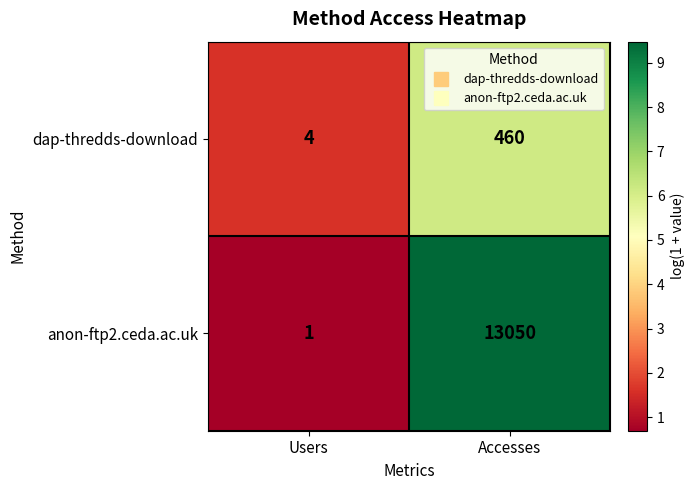

Which series changed the most between Users and Accesses?

anon-ftp2.ceda.ac.uk